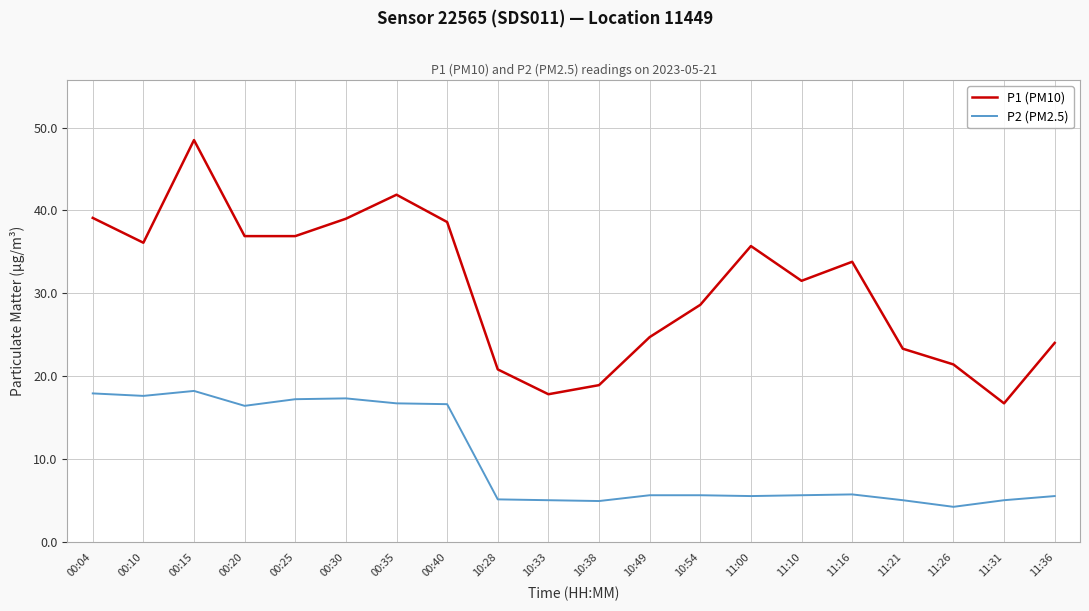

Rank the series at 00:04 from highest to lowest value.

P1 (PM10), P2 (PM2.5)